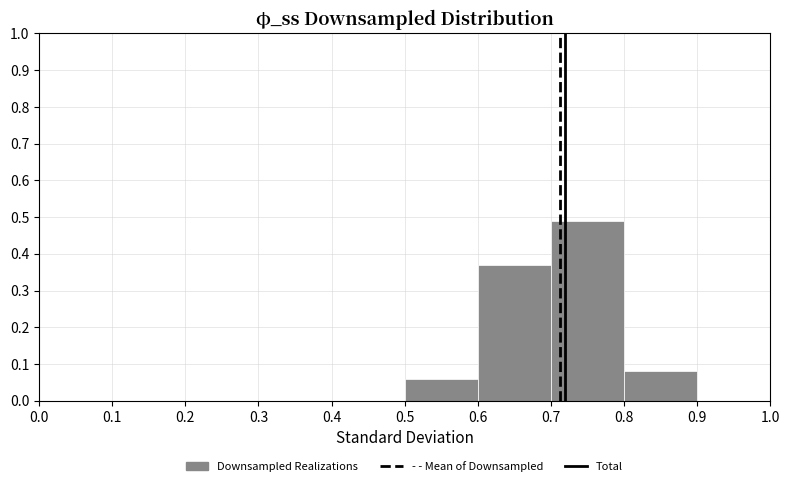

What is the height of the bar covering 0.5 to 0.6 on the x-axis? The values are not printed on the chart, so give them approximately, as read against the axis.

0.06